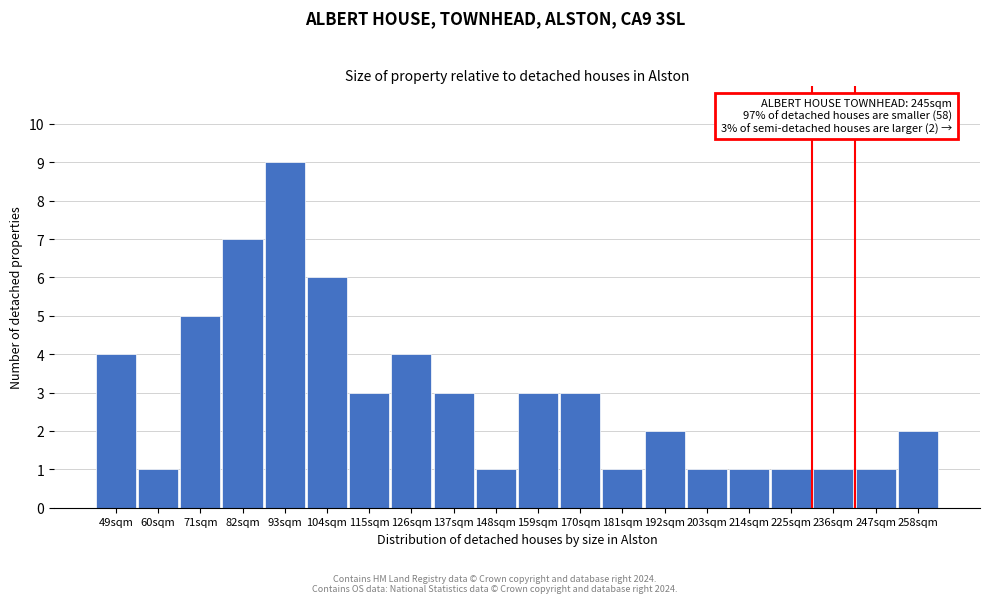

Reading left to right, transcribe all the data shown in this chart.

49sqm=4	60sqm=1	71sqm=5	82sqm=7	93sqm=9	104sqm=6	115sqm=3	126sqm=4	137sqm=3	148sqm=1	159sqm=3	170sqm=3	181sqm=1	192sqm=2	203sqm=1	214sqm=1	225sqm=1	236sqm=1	247sqm=1	258sqm=2